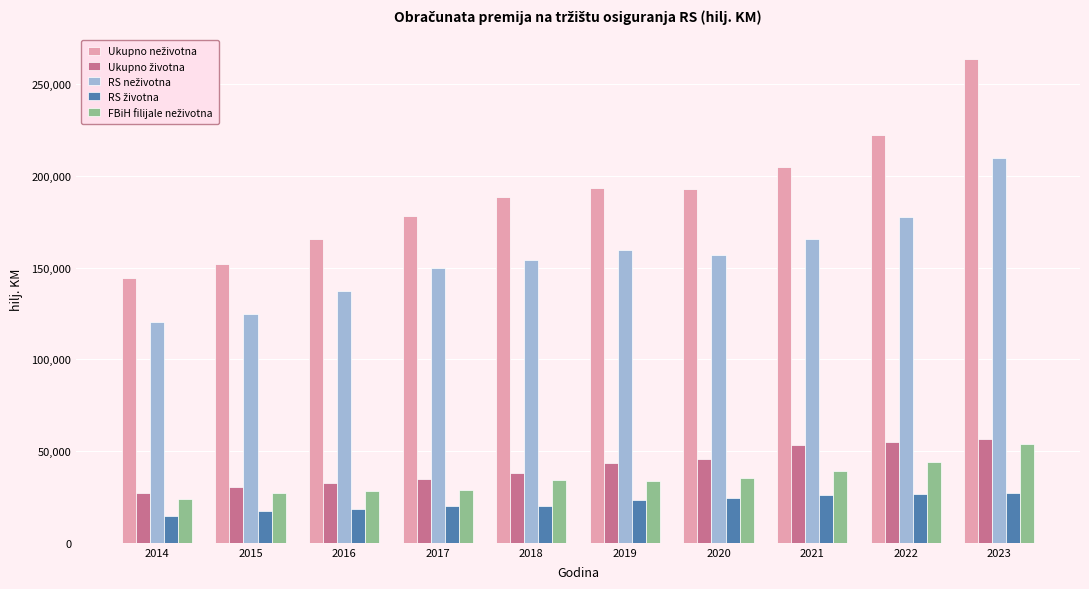

What is the difference between the highest and lowest values at 2022?

195418.0